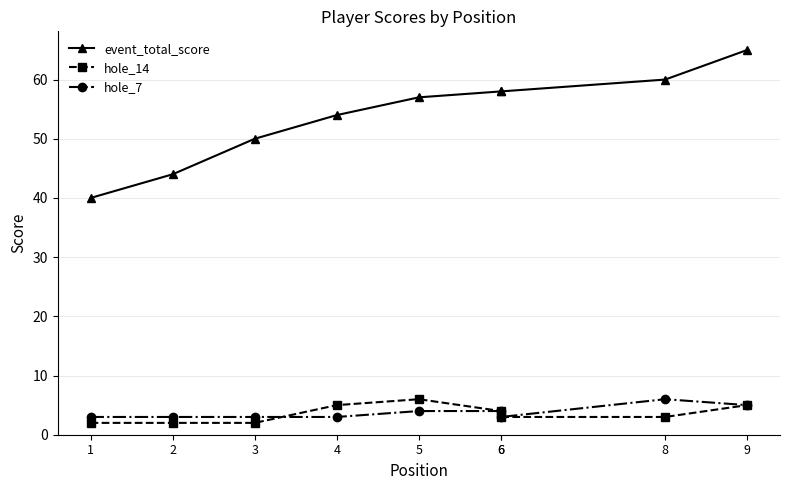

True or false: event_total_score and hole_14 cross at least once.

False